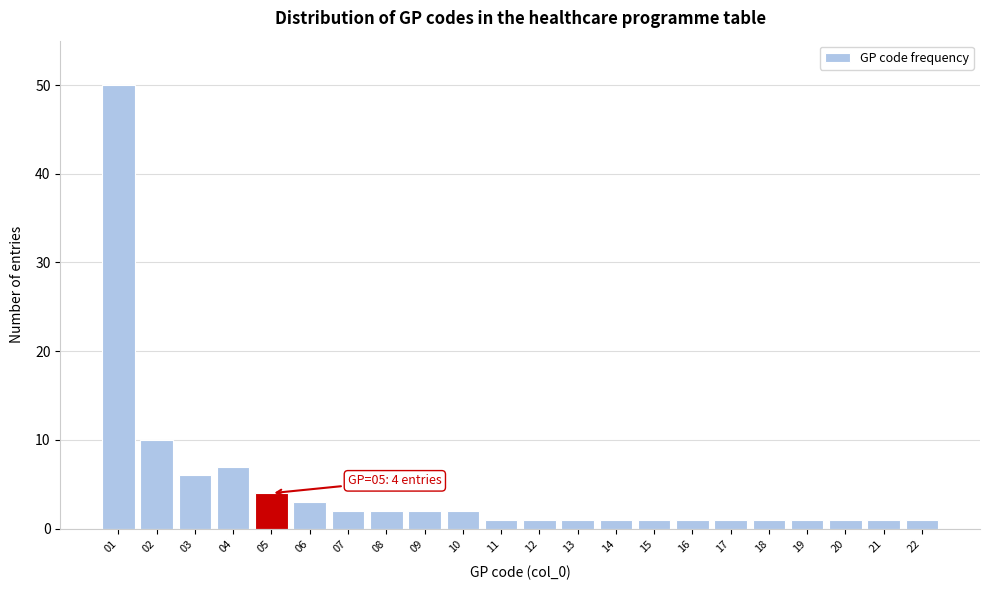

Reading left to right, transcribe all the data shown in this chart.

50	10	6	7	4	3	2	2	2	2	1	1	1	1	1	1	1	1	1	1	1	1